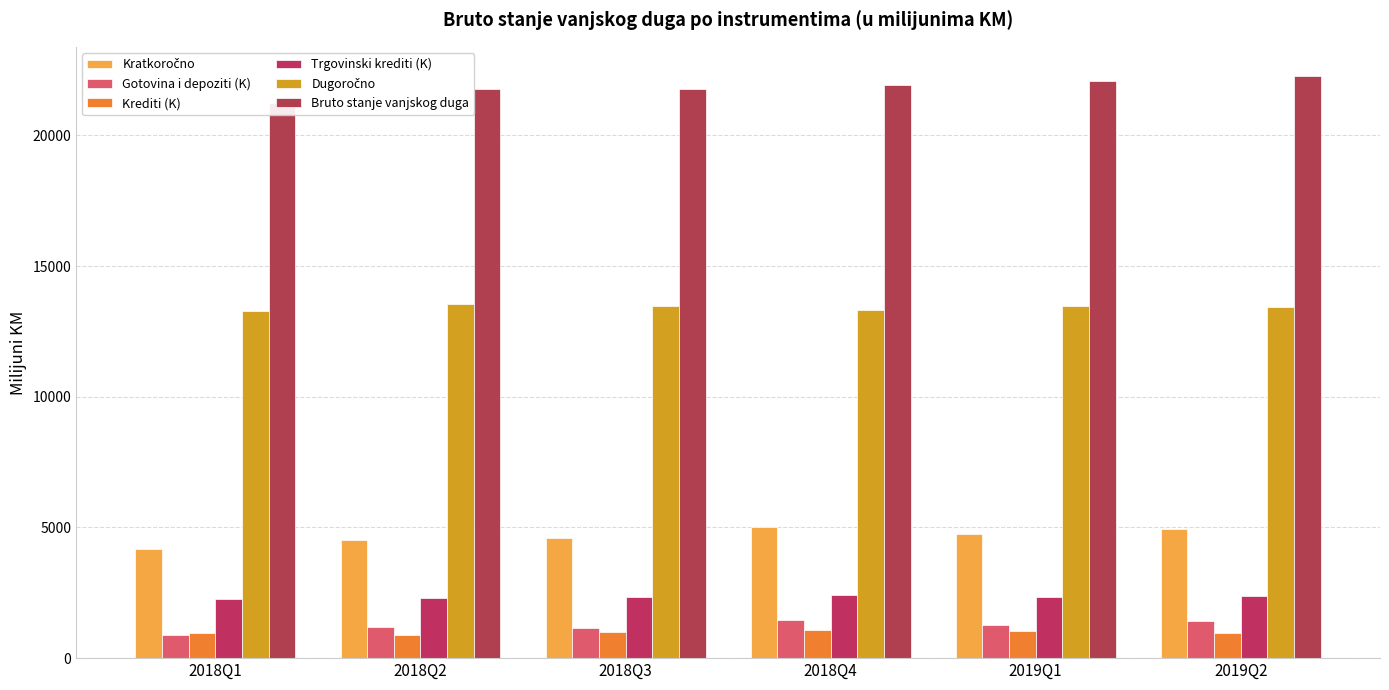

Is it true that Dugoročno equals 13487.9 at 2018Q3?

True